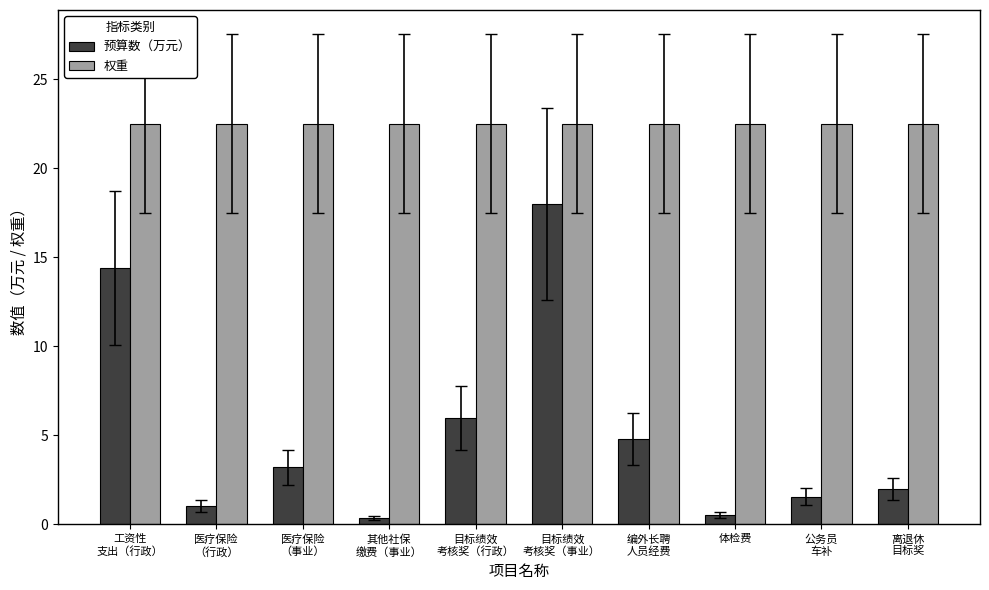

Reading left to right, what are all the values shown in this chart?

预算数（万元）: 工资性
支出（行政）=14.4	医疗保险
（行政）=1.0	医疗保险
（事业）=3.2	其他社保
缴费（事业）=0.4	目标绩效
考核奖（行政）=6.0	目标绩效
考核奖（事业）=18.0	编外长聘
人员经费=4.8	体检费=0.5	公务员
车补=1.6	离退休
目标奖=2.0
权重: 工资性
支出（行政）=22.5	医疗保险
（行政）=22.5	医疗保险
（事业）=22.5	其他社保
缴费（事业）=22.5	目标绩效
考核奖（行政）=22.5	目标绩效
考核奖（事业）=22.5	编外长聘
人员经费=22.5	体检费=22.5	公务员
车补=22.5	离退休
目标奖=22.5